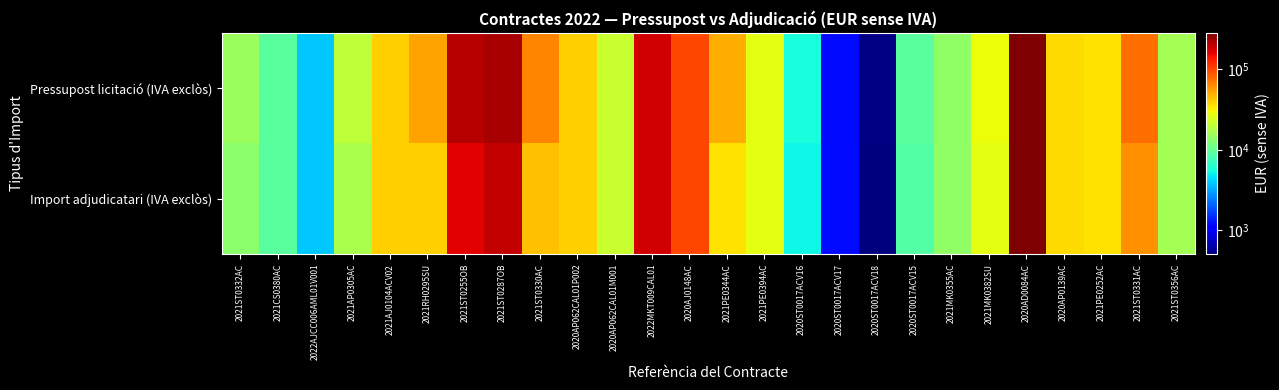

Reading left to right, transcribe all the data shown in this chart.

Pressupost licitació (IVA exclòs): 2021ST0332AC=15156.8	2021CS0380AC=9362.7	2022AJCC006AML01V001=3882.0	2021AP0305AC=19900.0	2021AJ0104ACV02=39900.0	2021RH0295SU=53040.0	2021ST0255OB=206066.4	2021ST0287OB=221853.7	2021ST0330AC=65000.0	2020AP062CAL01P002=40176.0	2020AP062CAL01M001=21661.0	2022MKT009CAL01=179970.3	2020AJ0148AC=100252.8	2021PE0344AC=50000.0	2021PE0394AC=26500.0	2020ST0017ACV16=5601.1	2020ST0017ACV17=1197.4	2020ST0017ACV18=522.7	2020ST0017ACV15=9313.3	2021MK0355AC=14000.0	2021MK0382SU=28796.5	2020AD0084AC=283566.0	2020AP0139AC=36735.2	2021PE0252AC=35113.0	2021ST0331AC=76382.3	2021ST0356AC=16191.0
Import adjudicatari (IVA exclòs): 2021ST0332AC=13427.0	2021CS0380AC=9362.7	2022AJCC006AML01V001=3882.0	2021AP0305AC=17380.0	2021AJ0104ACV02=39900.0	2021RH0295SU=39780.0	2021ST0255OB=162369.8	2021ST0287OB=191659.4	2021ST0330AC=43500.0	2020AP062CAL01P002=40176.0	2020AP062CAL01M001=21661.0	2022MKT009CAL01=179970.3	2020AJ0148AC=100252.8	2021PE0344AC=35000.0	2021PE0394AC=26500.0	2020ST0017ACV16=5209.1	2020ST0017ACV17=1185.7	2020ST0017ACV18=508.1	2020ST0017ACV15=8847.6	2021MK0355AC=14168.0	2021MK0382SU=26636.3	2020AD0084AC=283566.0	2020AP0139AC=36735.2	2021PE0252AC=35113.0	2021ST0331AC=61105.9	2021ST0356AC=16191.0